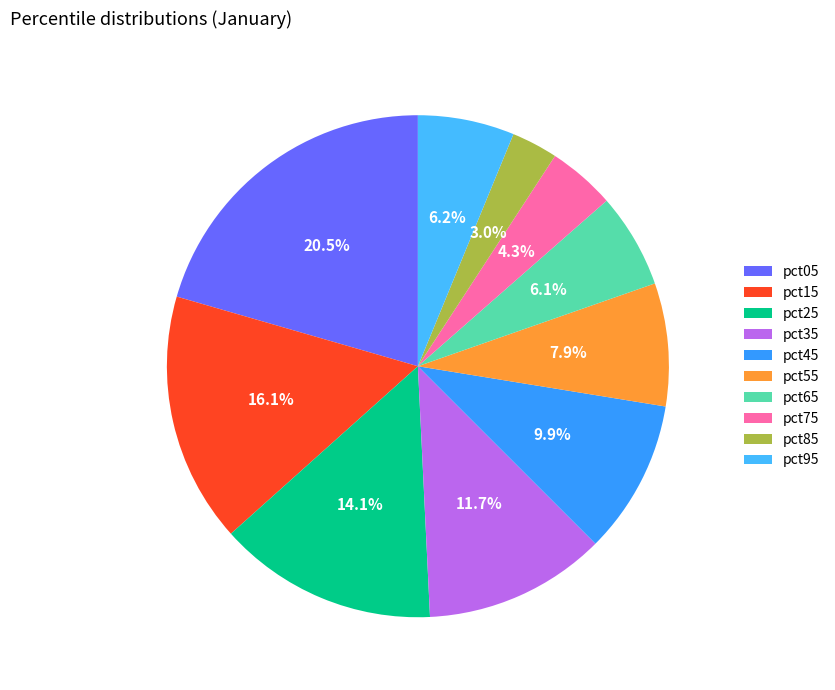

Which category has the smallest portion of the pie?

pct85